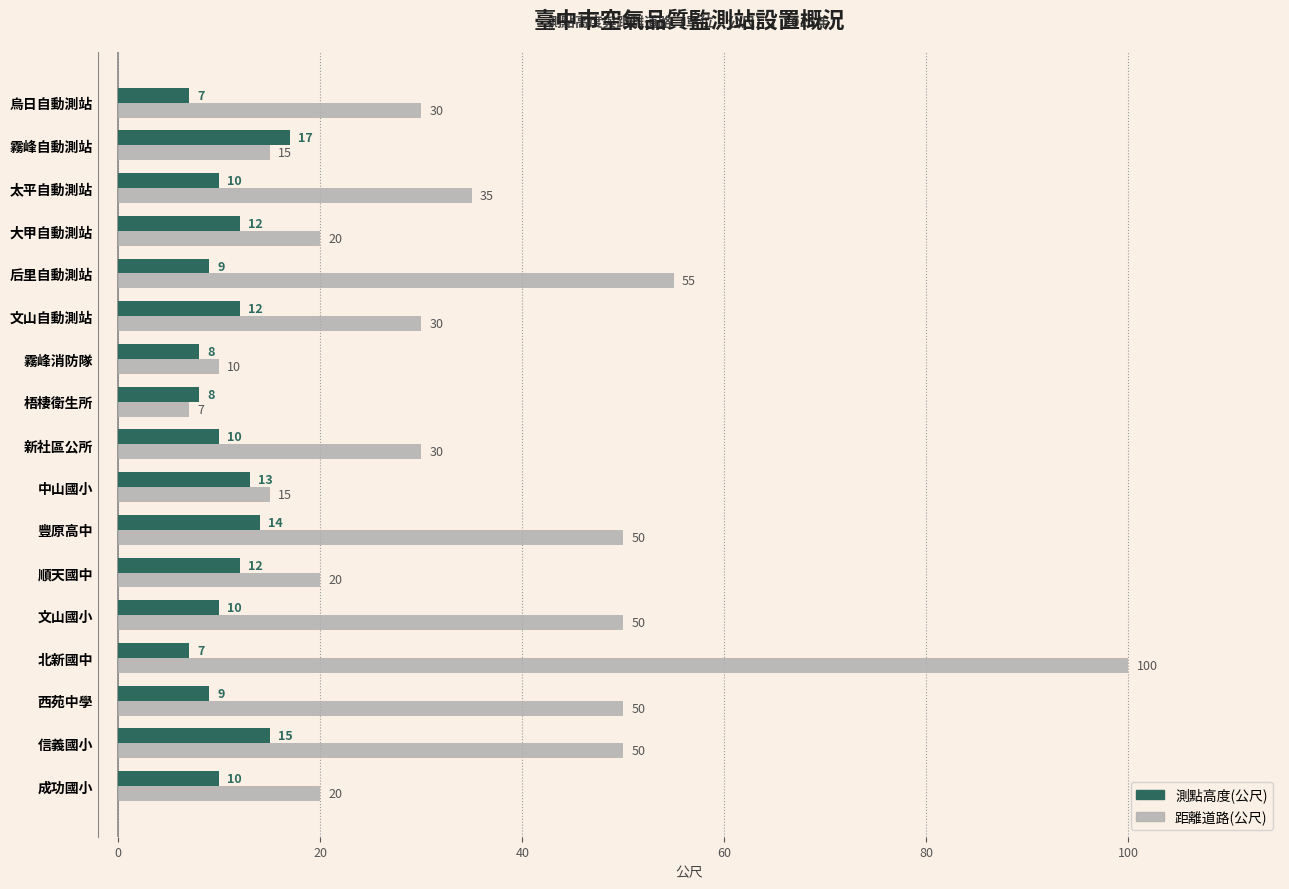

What is the average value of the 測點高度(公尺) series?

11